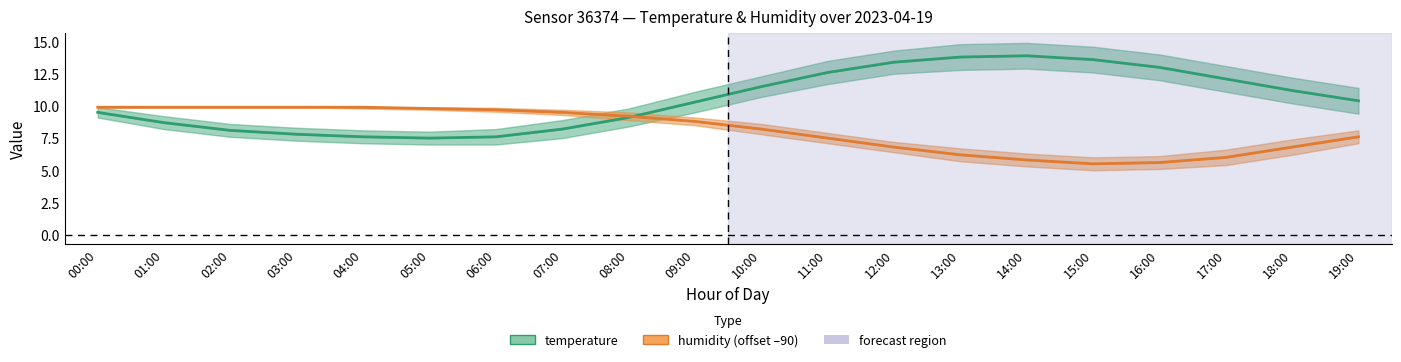

The value of humidity (offset –90) at 04:00 is 9.9. True or false?

True